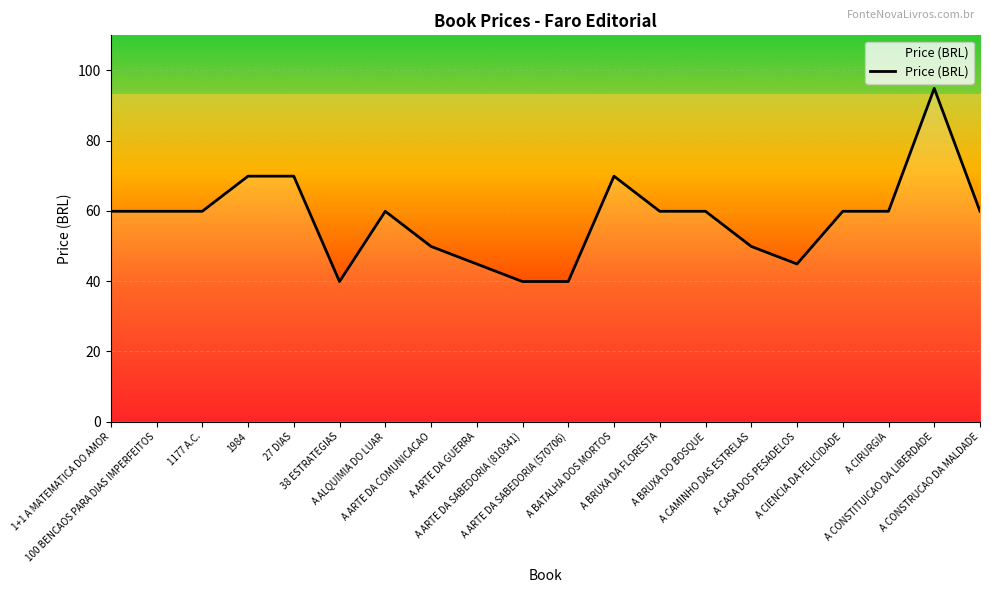

Reading left to right, extract all data points from this chart.

1+1 A MATEMATICA DO AMOR=59.9	100 BENCAOS PARA DIAS IMPERFEITOS=59.9	1177 A.C.=59.9	1984=69.9	27 DIAS=69.9	38 ESTRATEGIAS=39.9	A ALQUIMIA DO LUAR=59.9	A ARTE DA COMUNICACAO=49.9	A ARTE DA GUERRA=44.9	A ARTE DA SABEDORIA (810341)=39.9	A ARTE DA SABEDORIA (570706)=39.9	A BATALHA DOS MORTOS=69.9	A BRUXA DA FLORESTA=59.9	A BRUXA DO BOSQUE=59.9	A CAMINHO DAS ESTRELAS=49.9	A CASA DOS PESADELOS=44.9	A CIENCIA DA FELICIDADE=59.9	A CIRURGIA=59.9	A CONSTITUICAO DA LIBERDADE=94.9	A CONSTRUCAO DA MALDADE=59.9